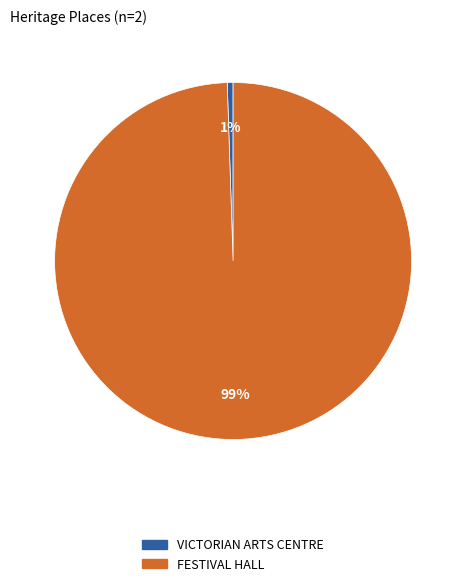

Rank the categories by value from highest to lowest.

FESTIVAL HALL, VICTORIAN ARTS CENTRE